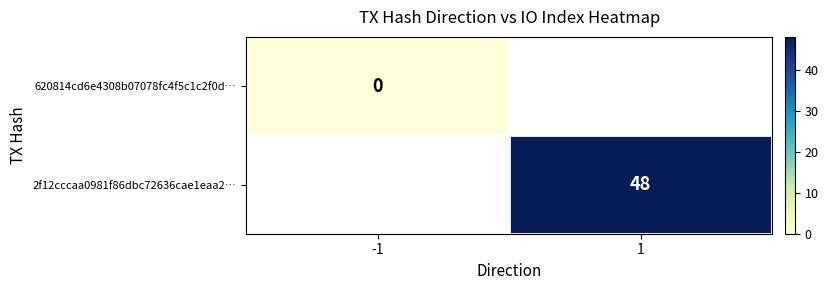

What is the greatest value displayed?

48.0